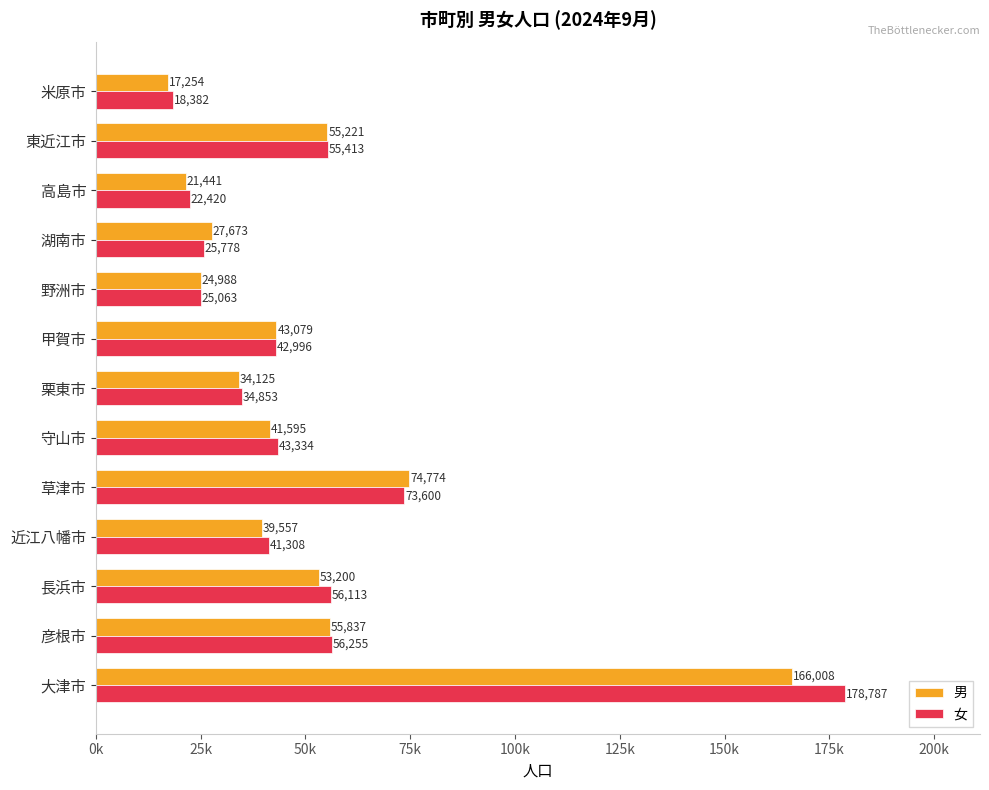

What is the sum of all 女 values?

674302